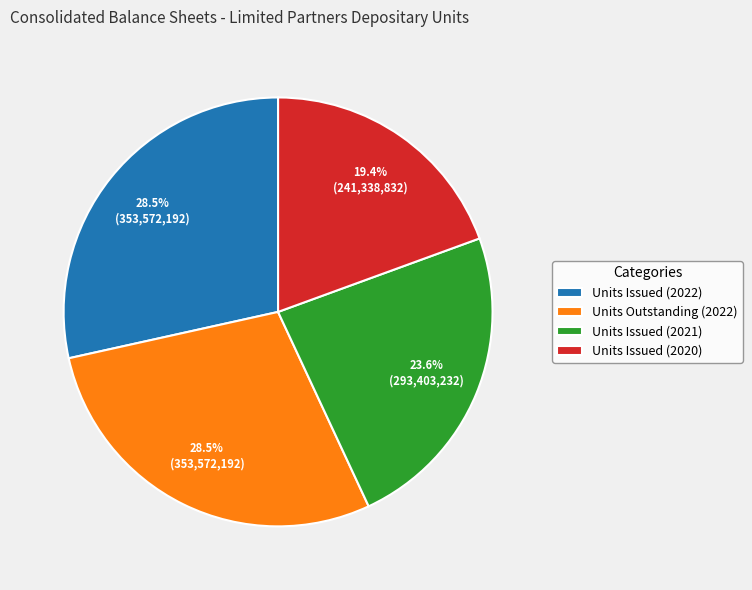

Does Units Issued (2022) represent more than half of the total?

No